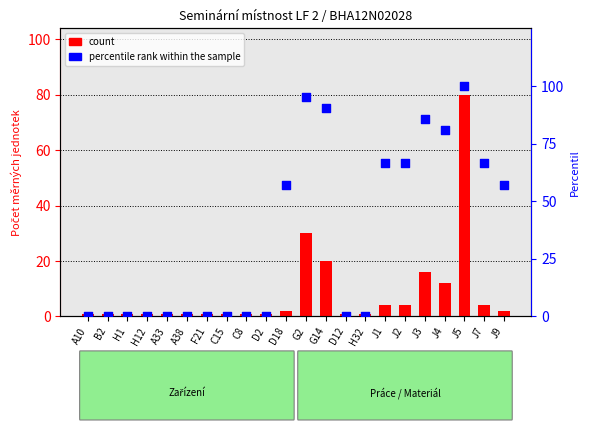

At how many categories does at least one series exceed 32?

10